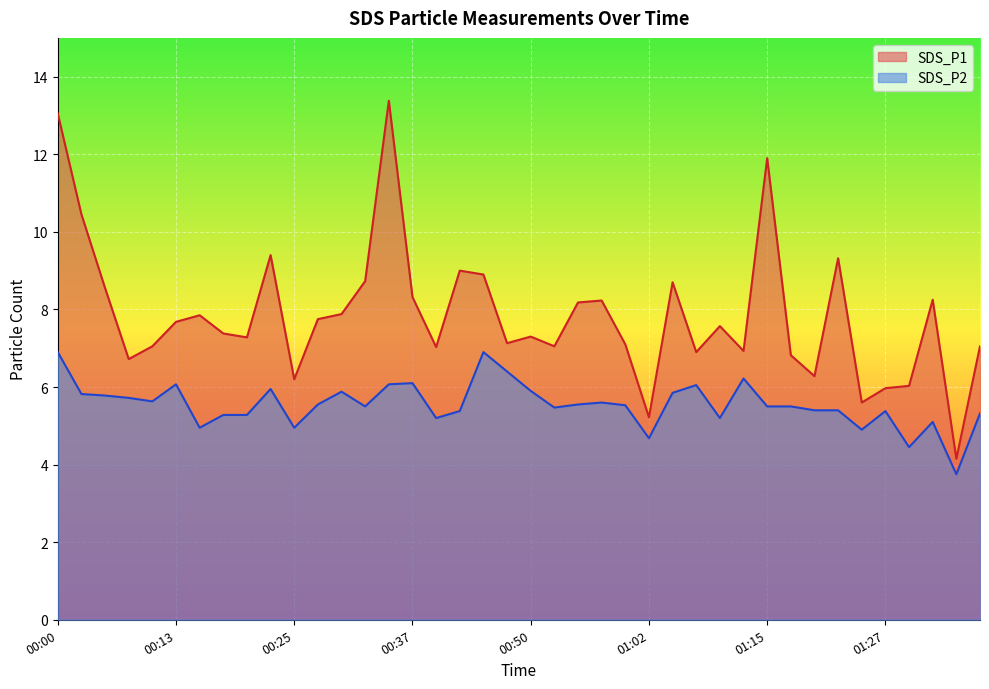

In SDS_P1, how many points are lower than both neighbors (excluding endpoints)?

12